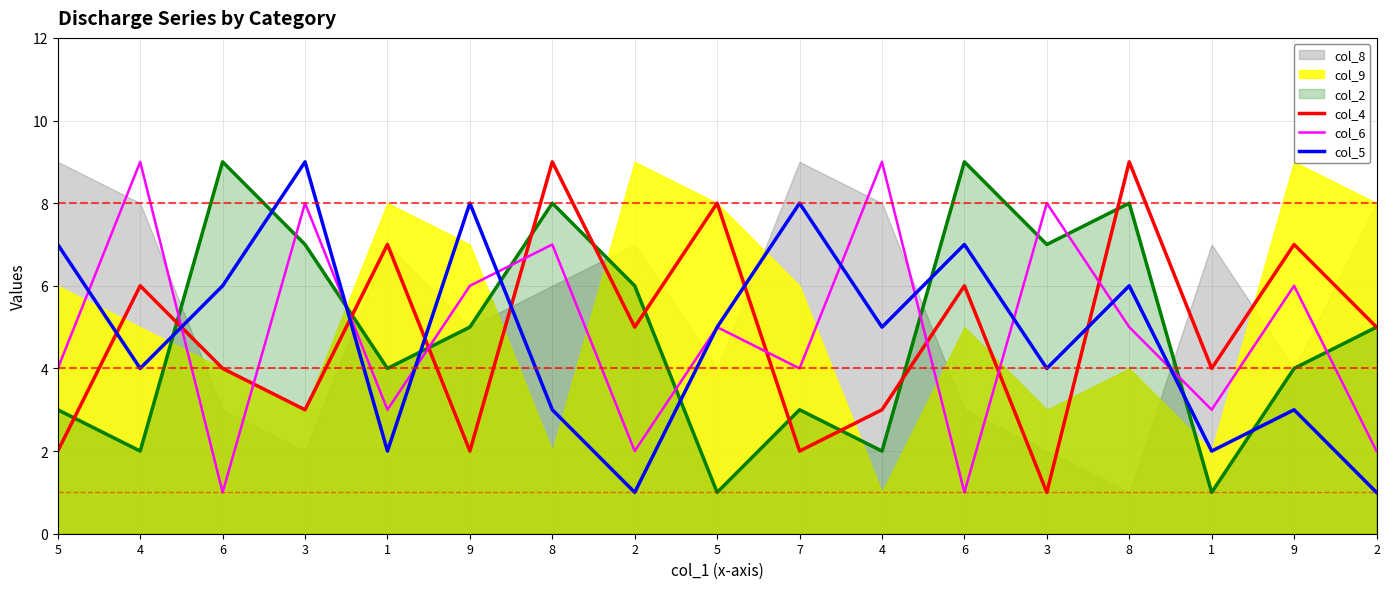

At which label does col_6 reach its peak?

4